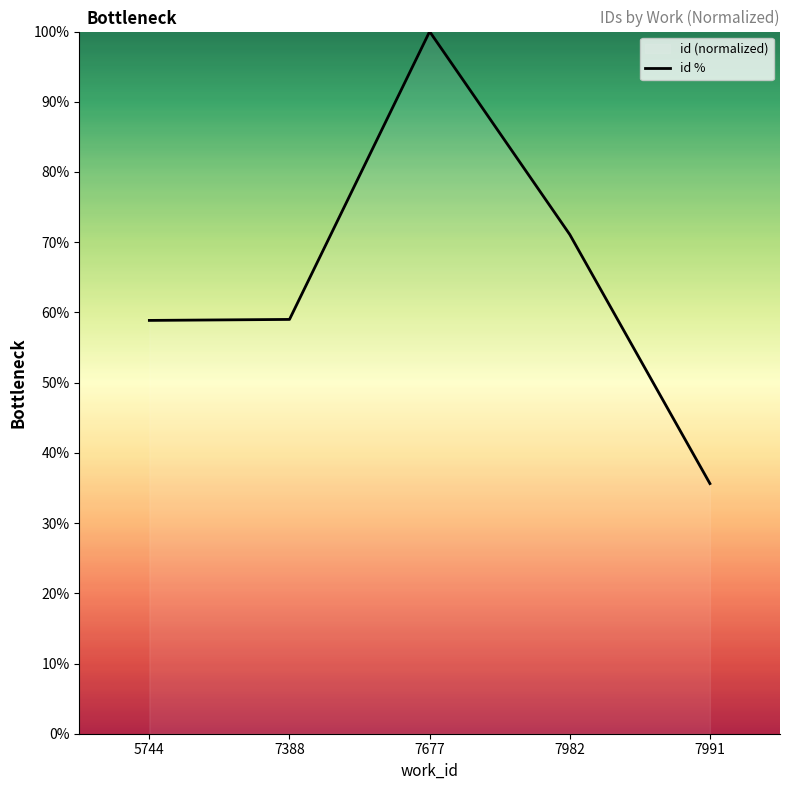

Is it true that the value at 7677 is 100.0?

True